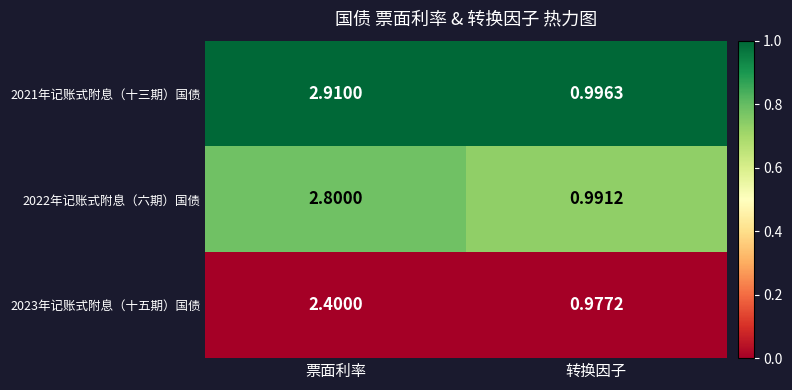

Rank the categories by 2023年记账式附息（十五期）国债 value from highest to lowest.

票面利率, 转换因子